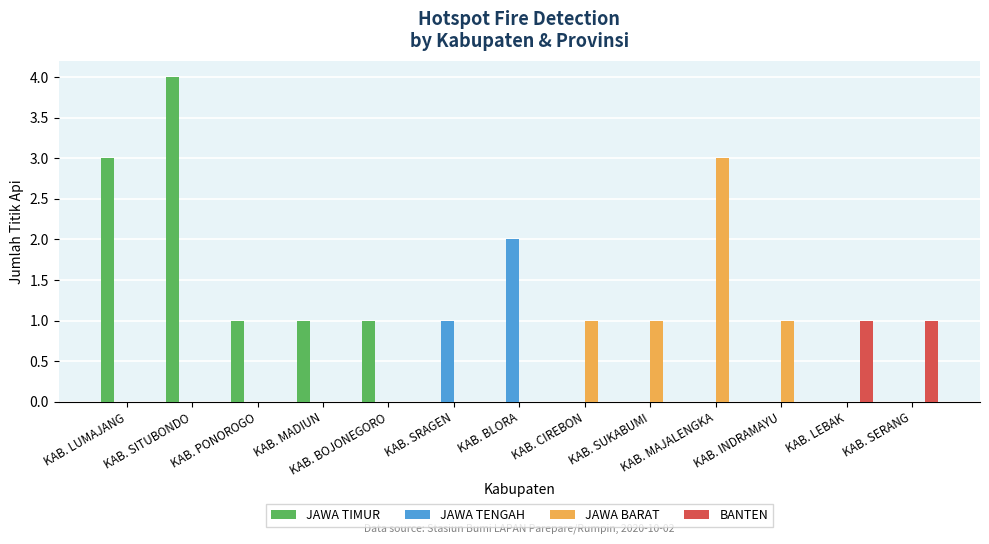

Are the bars horizontal?

No